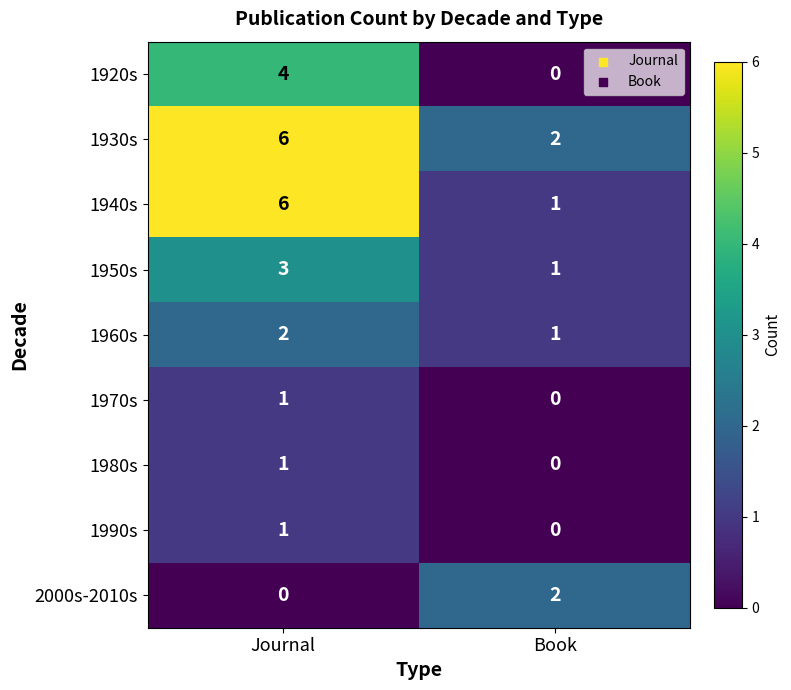

At which category is the sum across all series the highest?

Journal